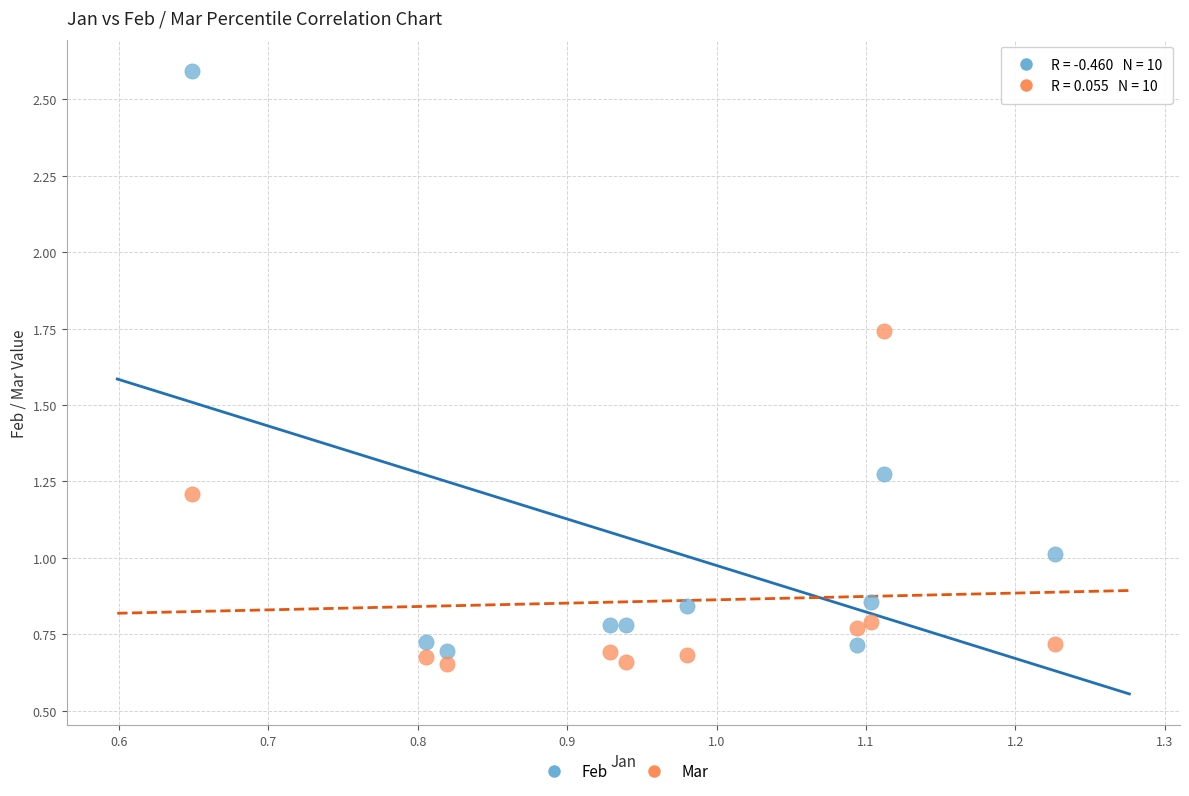

Which series reaches the maximum Y coordinate?

Feb